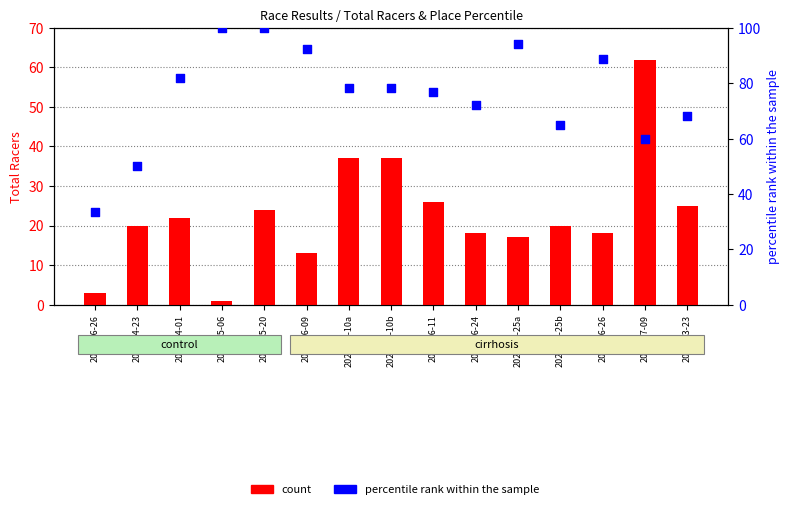

What is the total value across all series at 2024-03-23?

93.0